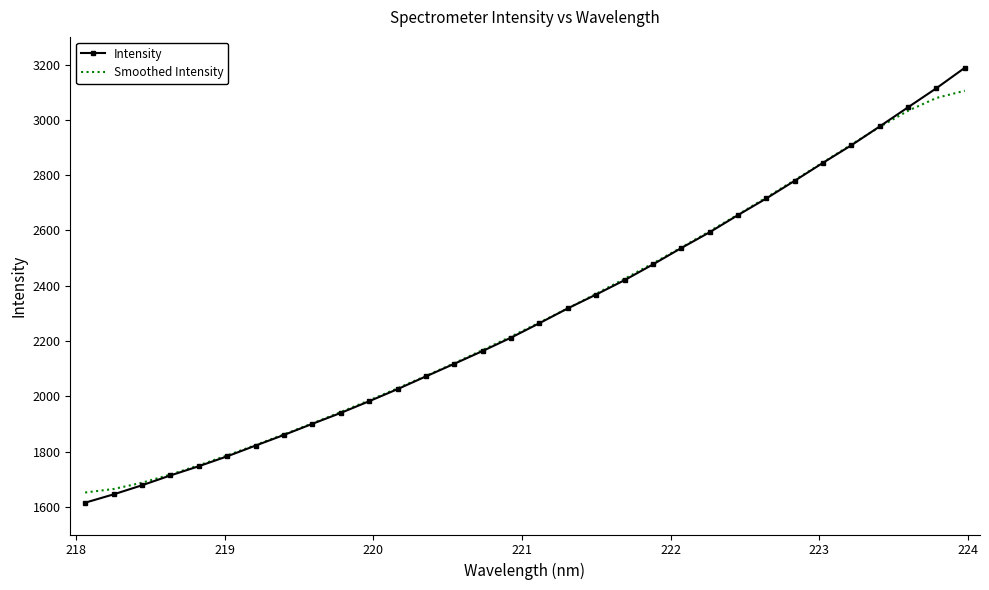

What is the difference between the maximum and minimum values in the Smoothed Intensity series?

1453.3